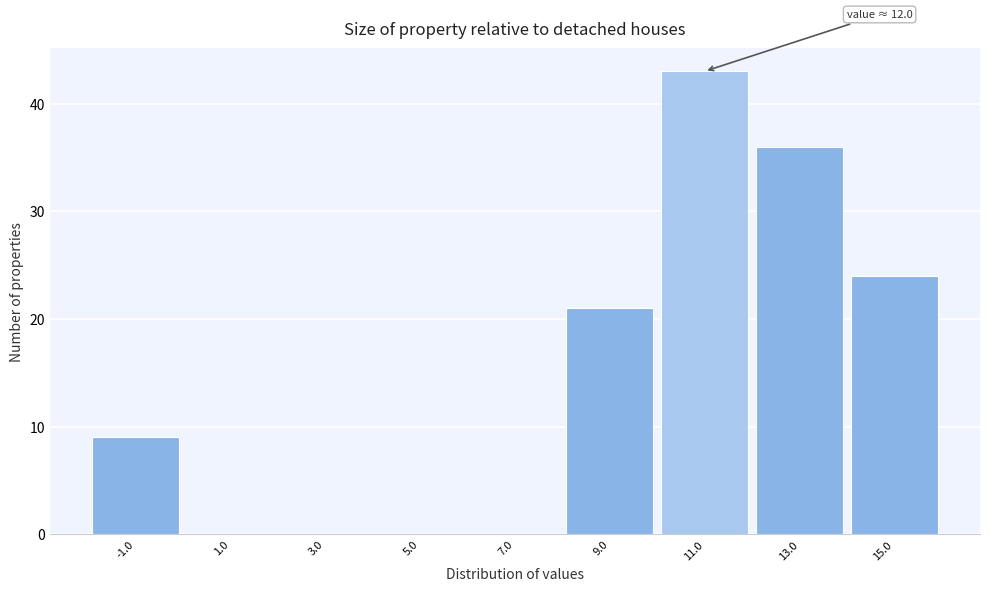

Reading left to right, extract all data points from this chart.

-1.0=9	1.0=0	3.0=0	5.0=0	7.0=0	9.0=21	11.0=43	13.0=36	15.0=24